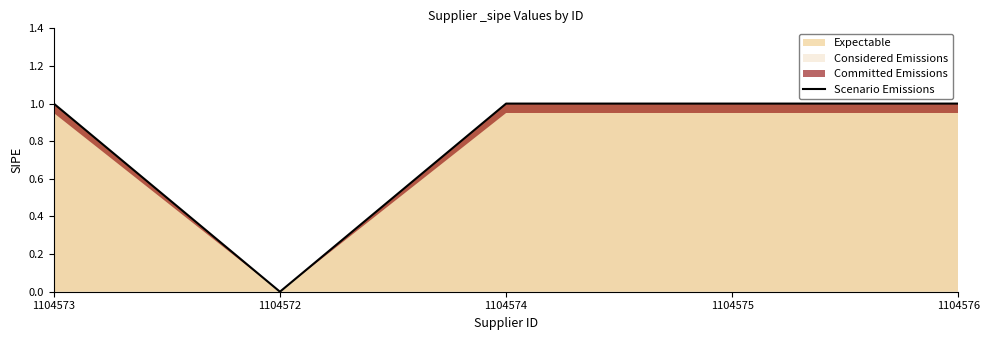

What is the label of the 1st point from the left?

1104573